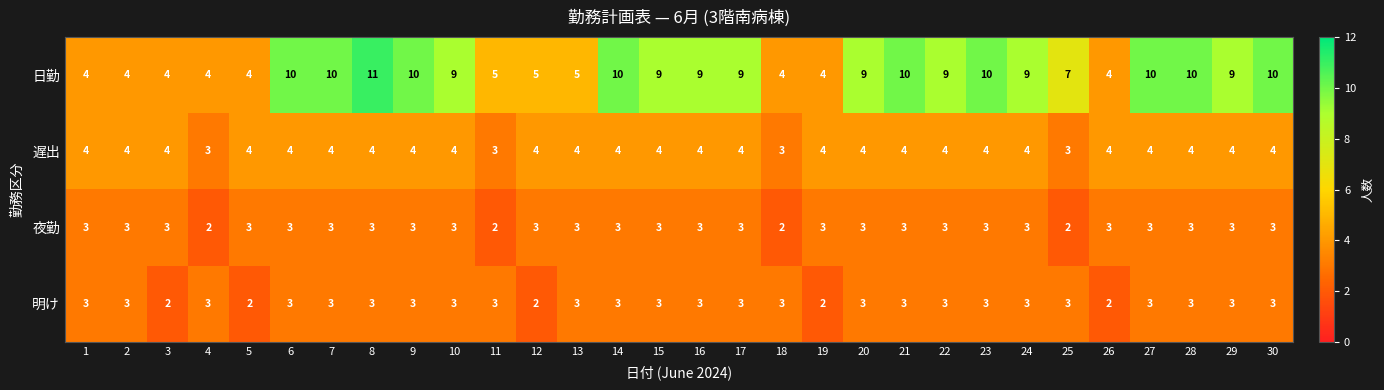

The 夜勤 series shows 3 at 15. True or false?

True